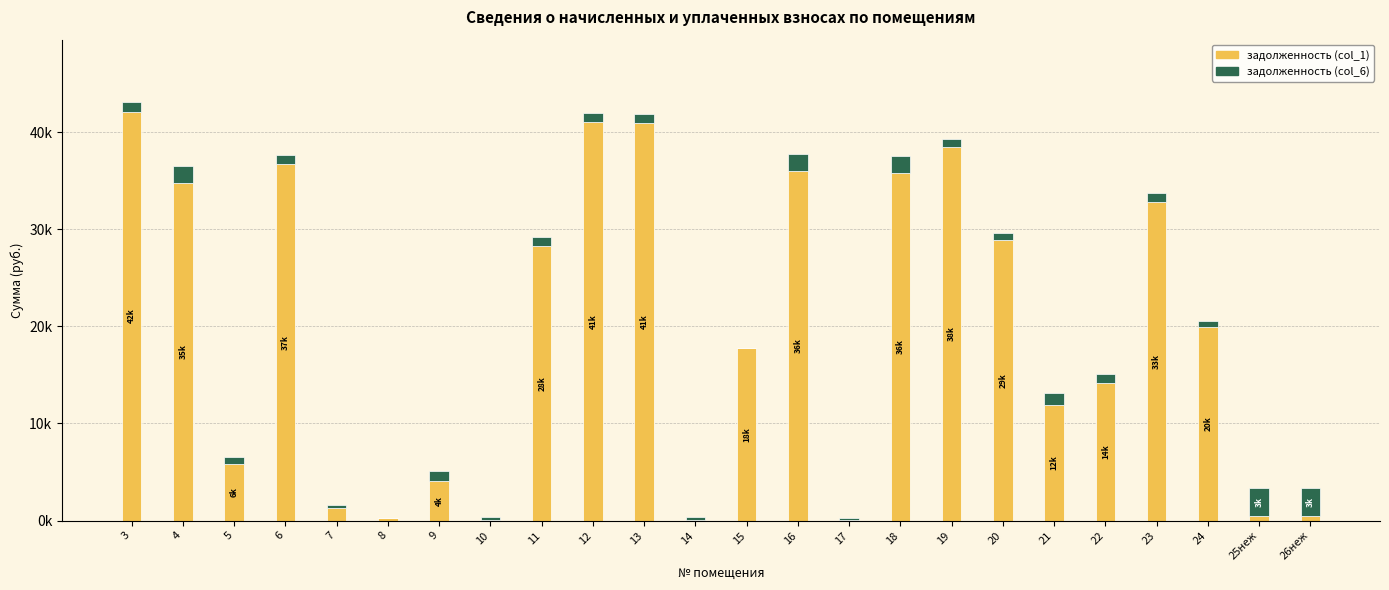

What are all the series names shown in the legend?

задолженность (col_1), задолженность (col_6)